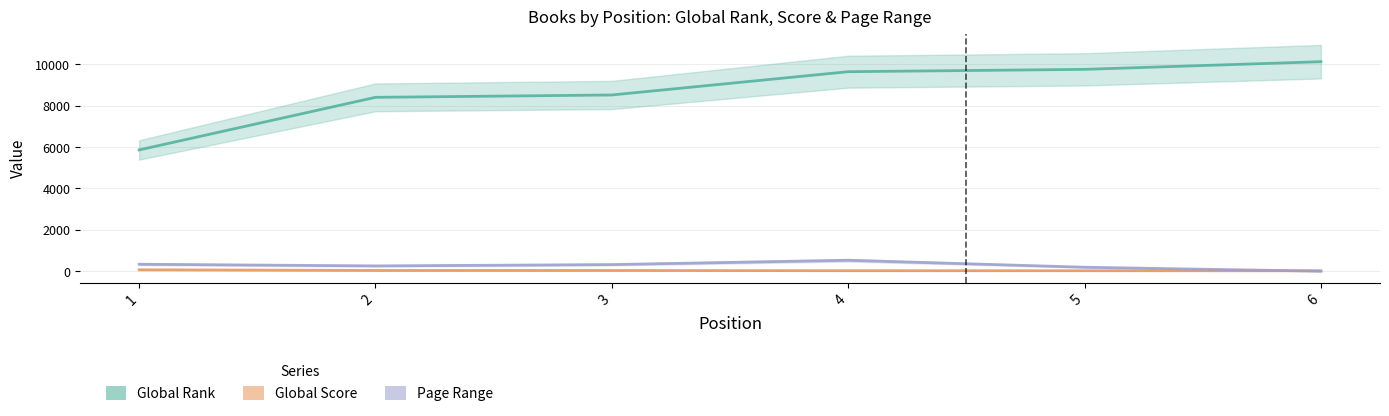

What is the highest value of the Global Score series?

68